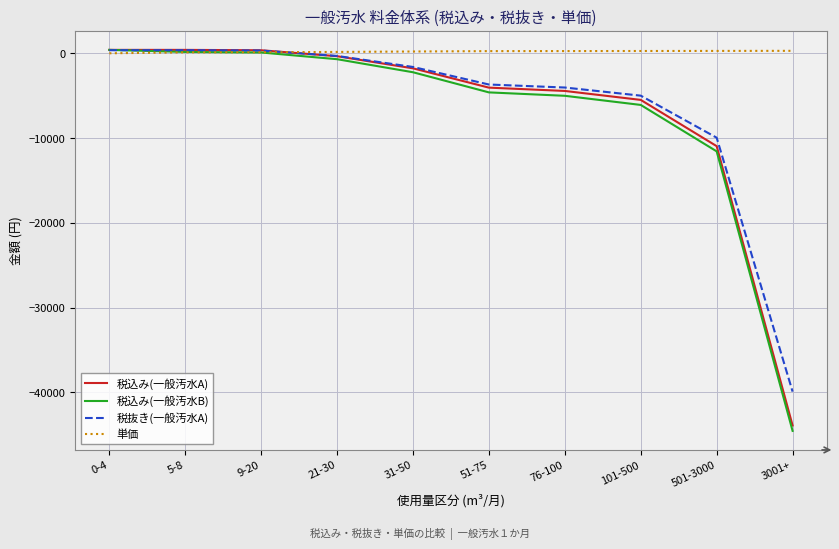

How many categories are shown in the chart?

10